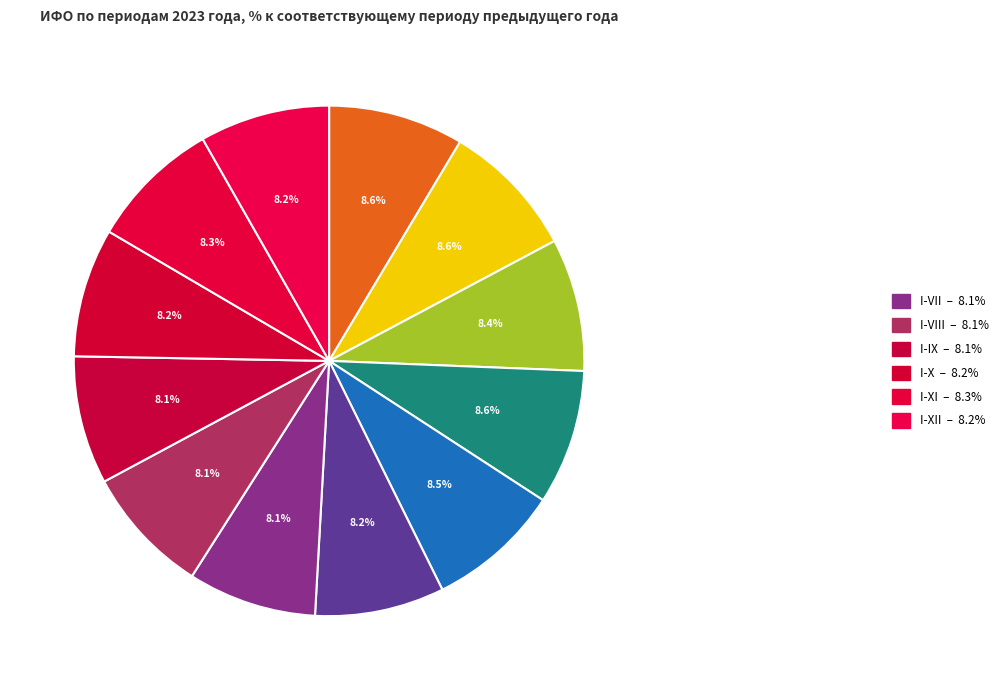

To the nearest percent, what is the difference between the largest and smallest slice percentages?

1%